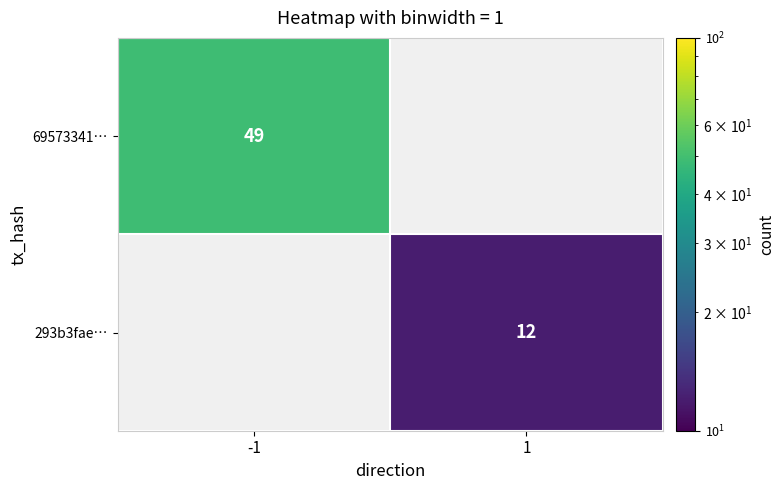

True or false: 293b3fae… has a value of 12 at 1.

True